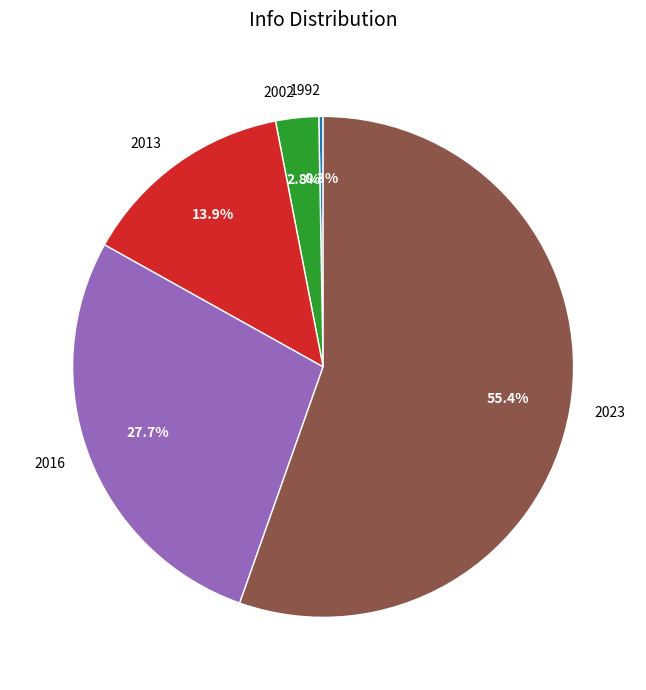

Is there any slice that represents more than half of the pie?

Yes